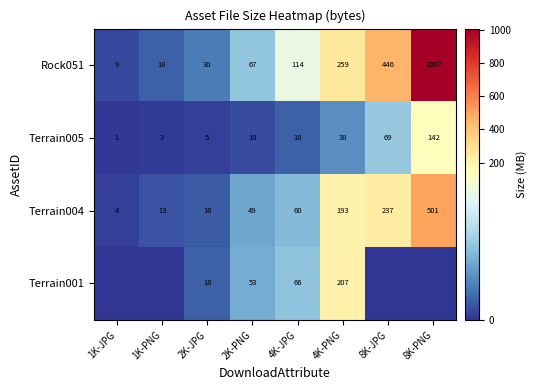

What is the sum of the Terrain001 values at 2K-PNG and 4K-JPG?

119